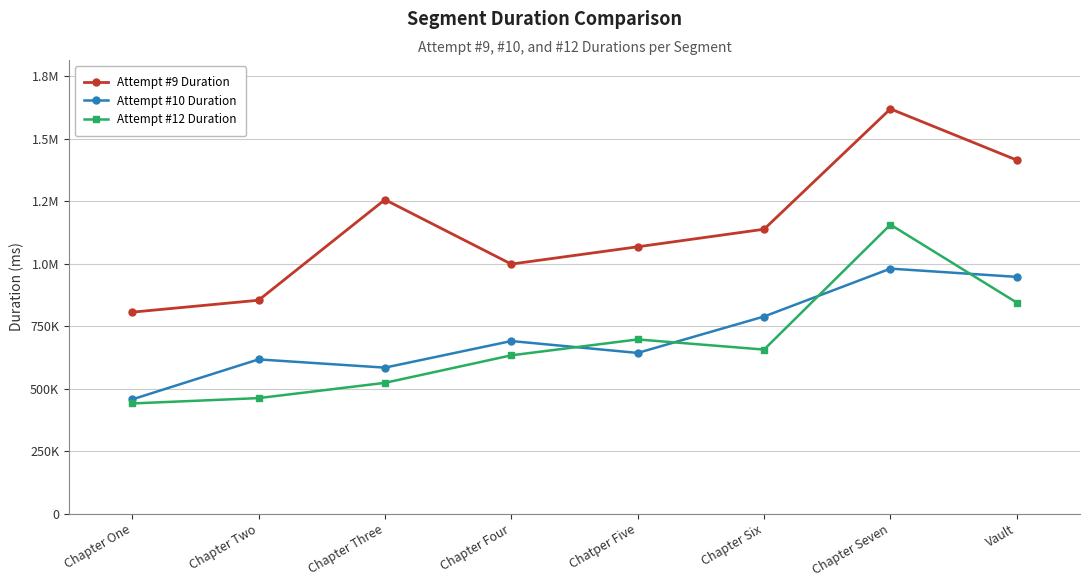

Does the chart have visible grid lines?

Yes